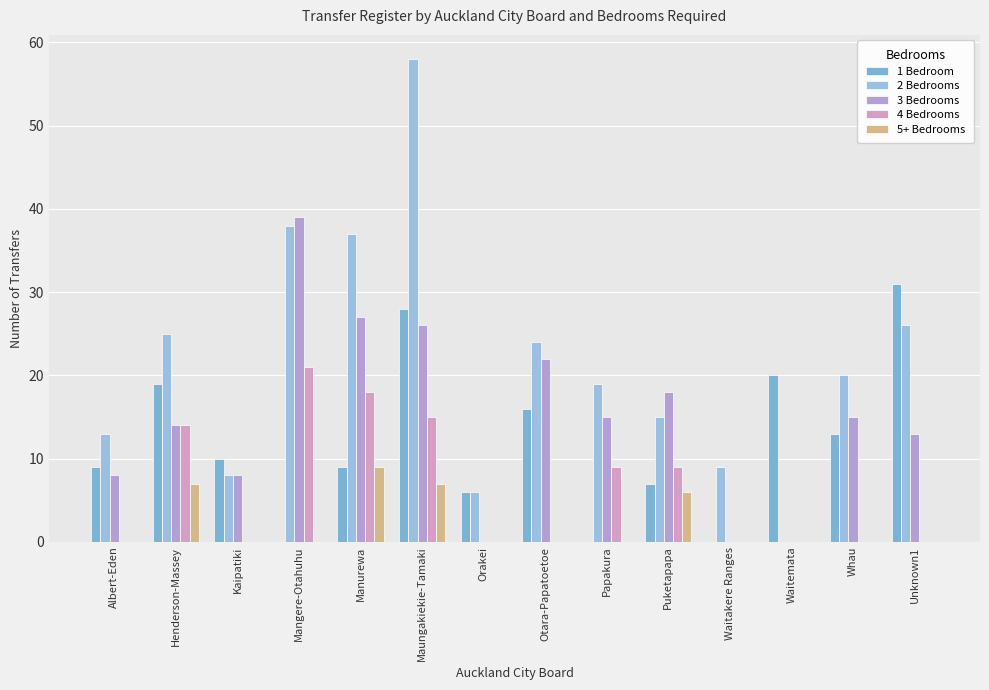

Reading left to right, extract all data points from this chart.

1 Bedroom: 9	19	10	0	9	28	6	16	0	7	0	20	13	31
2 Bedrooms: 13	25	8	38	37	58	6	24	19	15	9	0	20	26
3 Bedrooms: 8	14	8	39	27	26	0	22	15	18	0	0	15	13
4 Bedrooms: 0	14	0	21	18	15	0	0	9	9	0	0	0	0
5+ Bedrooms: 0	7	0	0	9	7	0	0	0	6	0	0	0	0